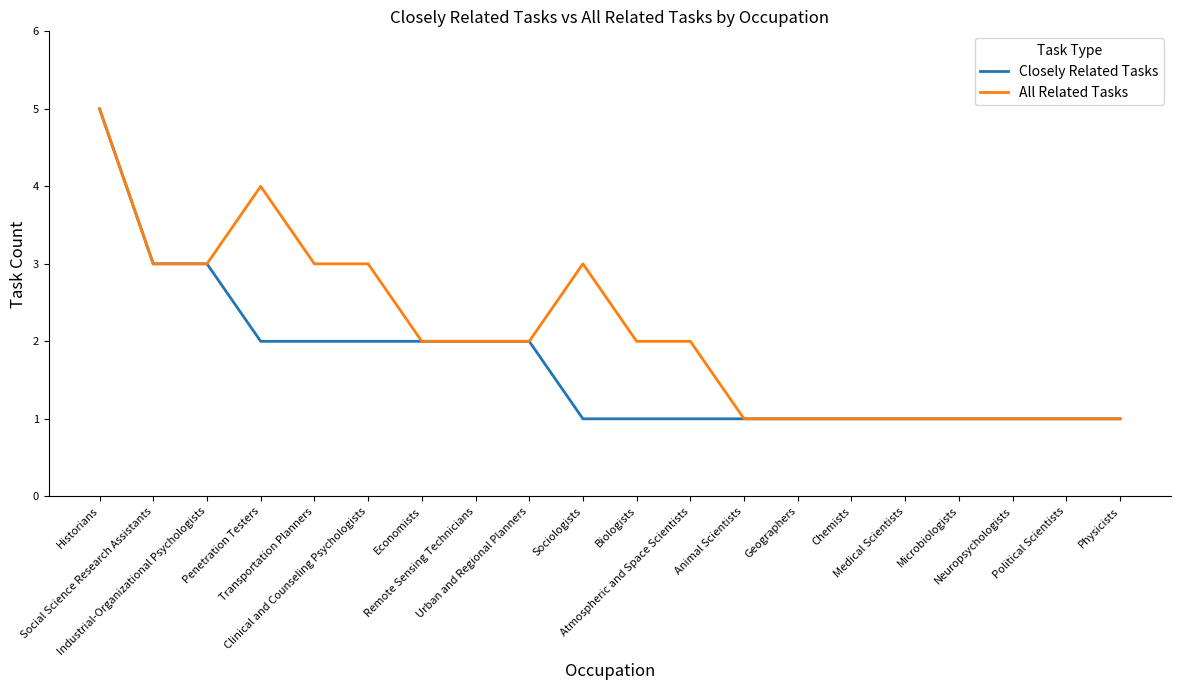

How many series are shown in this chart?

2